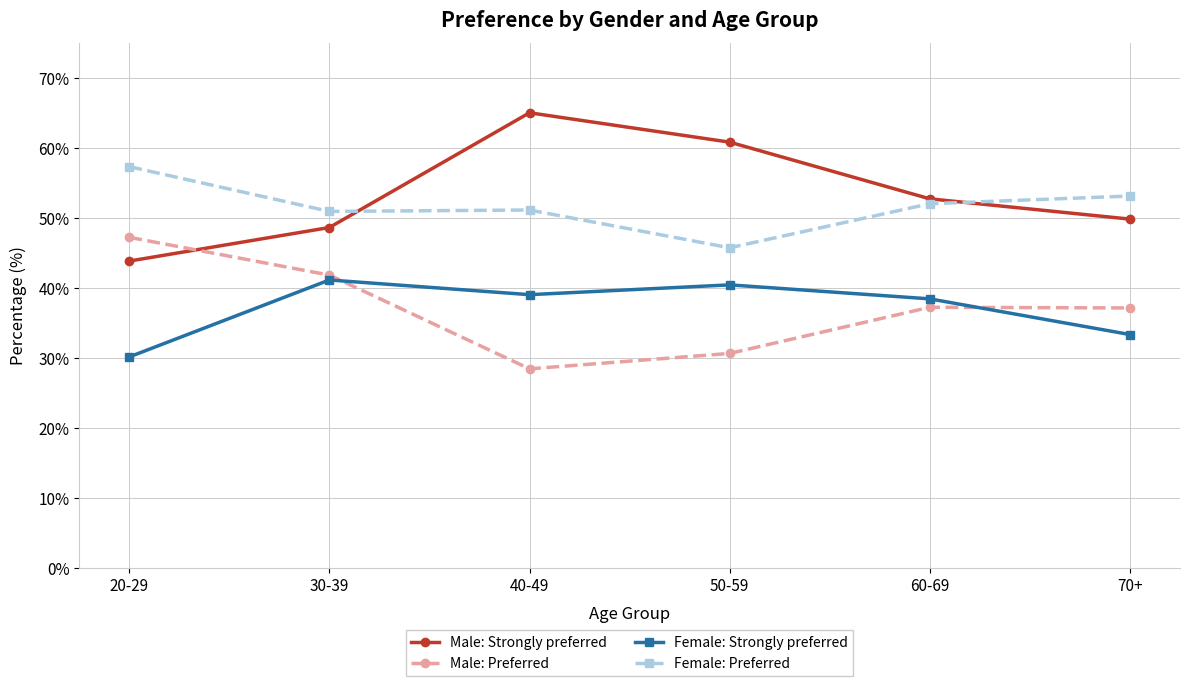

True or false: Female: Preferred and Female: Strongly preferred intersect in this chart.

False